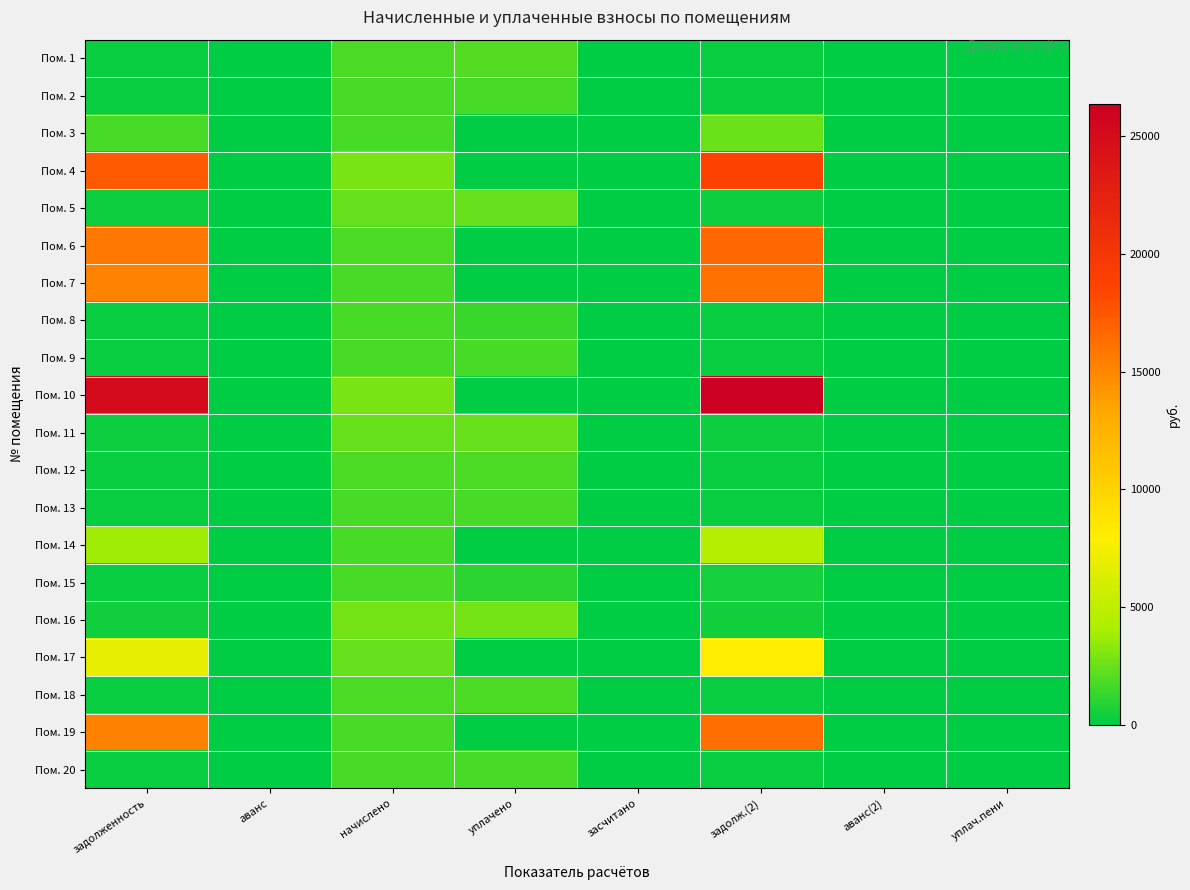

Reading right to left, extract all data points from this chart.

Пом. 1: уплач.пени=0.0	аванс(2)=0.0	задолж.(2)=292.8	засчитано=0.0	уплачено=2049.6	начислено=1756.8	аванс=0.0	задолженность=292.8
Пом. 2: уплач.пени=0.0	аванс(2)=0.0	задолж.(2)=284.0	засчитано=0.0	уплачено=1704.1	начислено=1704.1	аванс=0.0	задолженность=284.0
Пом. 3: уплач.пени=0.0	аванс(2)=0.0	задолж.(2)=2544.8	засчитано=0.0	уплачено=0.0	начислено=1743.6	аванс=0.0	задолженность=1673.0
Пом. 4: уплач.пени=0.0	аванс(2)=0.0	задолж.(2)=18739.1	засчитано=0.0	уплачено=0.0	начислено=2846.0	аванс=0.0	задолженность=17316.0
Пом. 5: уплач.пени=0.0	аванс(2)=0.0	задолж.(2)=407.7	засчитано=0.0	уплачено=2446.3	начислено=2446.3	аванс=0.0	задолженность=407.7
Пом. 6: уплач.пени=0.0	аванс(2)=0.0	задолж.(2)=16681.7	засчитано=0.0	уплачено=0.0	начислено=1831.4	аванс=0.0	задолженность=15766.0
Пом. 7: уплач.пени=0.0	аванс(2)=0.0	задолж.(2)=16100.9	засчитано=0.0	уплачено=0.0	начислено=1717.3	аванс=0.0	задолженность=15242.3
Пом. 8: уплач.пени=0.0	аванс(2)=0.0	задолж.(2)=280.4	засчитано=0.0	уплачено=1401.8	начислено=1682.2	аванс=0.0	задолженность=280.4
Пом. 9: уплач.пени=0.0	аванс(2)=0.0	задолж.(2)=292.1	засчитано=0.0	уплачено=1752.4	начислено=1752.4	аванс=0.0	задолженность=292.1
Пом. 10: уплач.пени=0.0	аванс(2)=0.0	задолж.(2)=26395.6	засчитано=0.0	уплачено=0.0	начислено=2815.3	аванс=0.0	задолженность=24988.0
Пом. 11: уплач.пени=0.0	аванс(2)=0.0	задолж.(2)=405.5	засчитано=0.0	уплачено=2433.2	начислено=2433.2	аванс=0.0	задолженность=405.5
Пом. 12: уплач.пени=0.0	аванс(2)=0.0	задолж.(2)=300.1	засчитано=0.0	уплачено=1800.7	начислено=1800.7	аванс=0.0	задолженность=300.1
Пом. 13: уплач.пени=0.0	аванс(2)=0.0	задолж.(2)=286.2	засчитано=0.0	уплачено=1717.3	начислено=1717.3	аванс=0.0	задолженность=286.2
Пом. 14: уплач.пени=0.0	аванс(2)=0.0	задолж.(2)=4573.6	засчитано=0.0	уплачено=0.0	начислено=1682.2	аванс=0.0	задолженность=3732.5
Пом. 15: уплач.пени=0.0	аванс(2)=0.0	задолж.(2)=581.2	засчитано=0.0	уплачено=1072.1	начислено=1743.6	аванс=0.0	задолженность=290.6
Пом. 16: уплач.пени=0.0	аванс(2)=0.0	задолж.(2)=453.8	засчитано=0.0	уплачено=2723.0	начислено=2723.0	аванс=0.0	задолженность=453.8
Пом. 17: уплач.пени=0.0	аванс(2)=0.0	задолж.(2)=8055.9	засчитано=0.0	уплачено=0.0	начислено=2455.1	аванс=0.0	задолженность=6828.3
Пом. 18: уплач.пени=0.0	аванс(2)=0.0	задолж.(2)=301.6	засчитано=0.0	уплачено=1809.5	начислено=1809.5	аванс=0.0	задолженность=301.6
Пом. 19: уплач.пени=0.0	аванс(2)=0.0	задолж.(2)=16224.7	засчитано=0.0	уплачено=0.0	начислено=1730.5	аванс=0.0	задолженность=15359.4
Пом. 20: уплач.пени=0.0	аванс(2)=0.0	задолж.(2)=278.9	засчитано=0.0	уплачено=1673.3	начислено=1673.3	аванс=0.0	задолженность=278.9